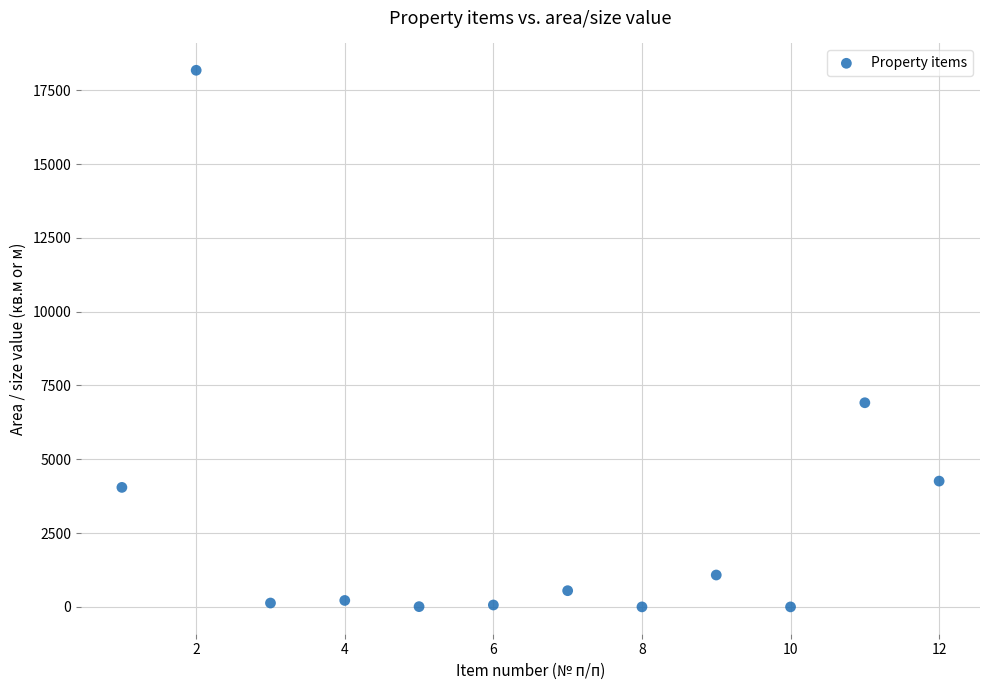

What is the range of Y values (max minus min)?

18177.0